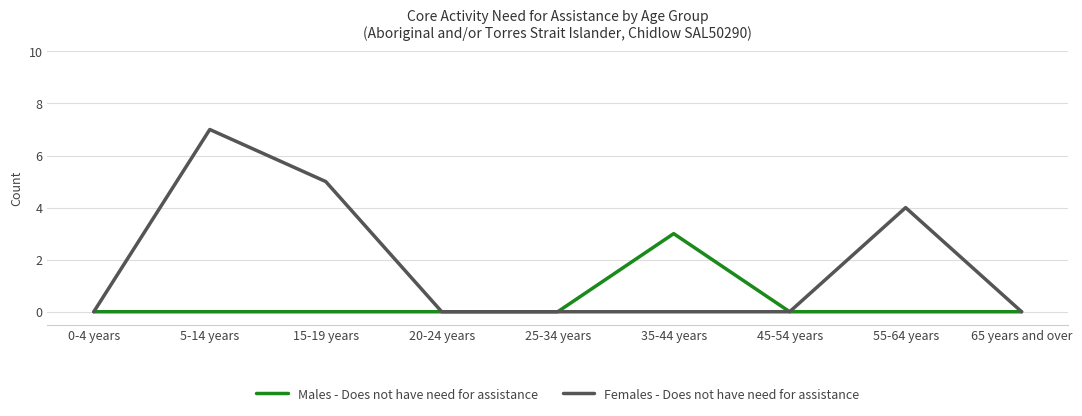

Is the value of Females - Does not have need for assistance at 15-19 years greater than the value of Males - Does not have need for assistance at 35-44 years?

Yes